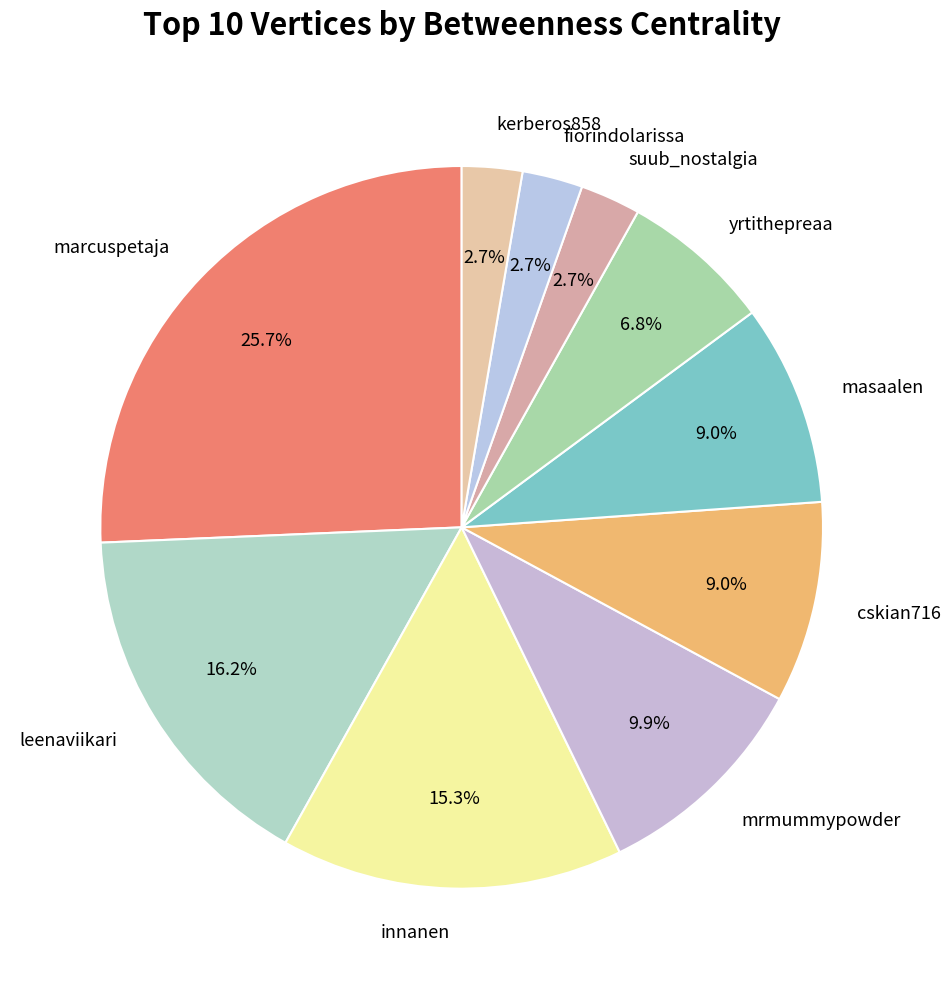

Which category has the biggest portion of the pie?

marcuspetaja